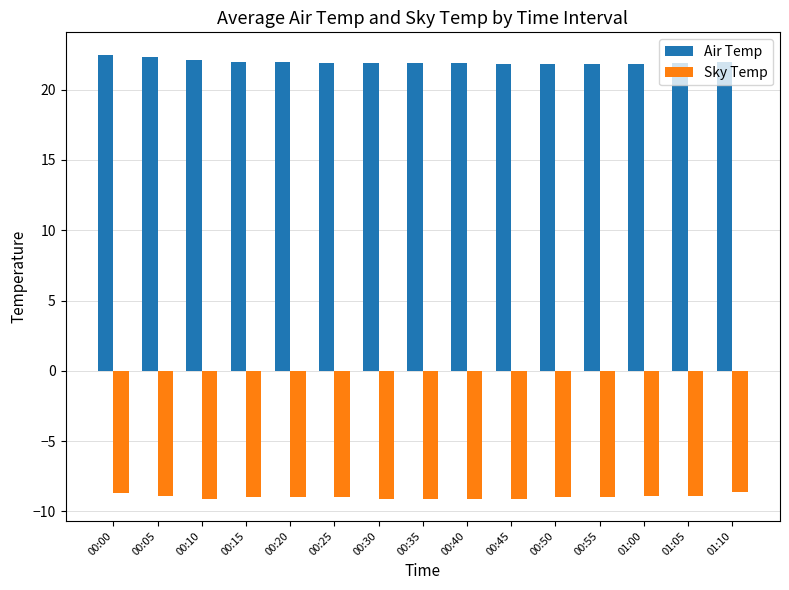

The Air Temp series shows 22.5 at 00:00. True or false?

True